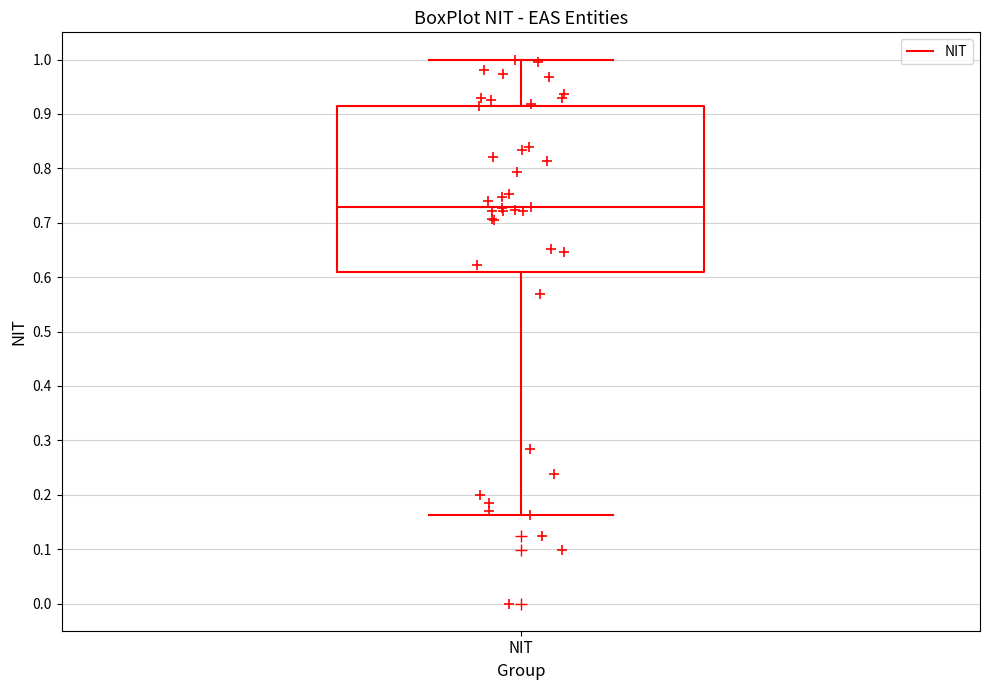

Read this box plot against the y-axis: the position of the median line, the range covered by the box, and the ends of both whiskers. The values are not printed on the chart, so give them approximately, as read against the axis.

median 0.73, box 0.61 to 0.91, whiskers 0.16 to 1.00